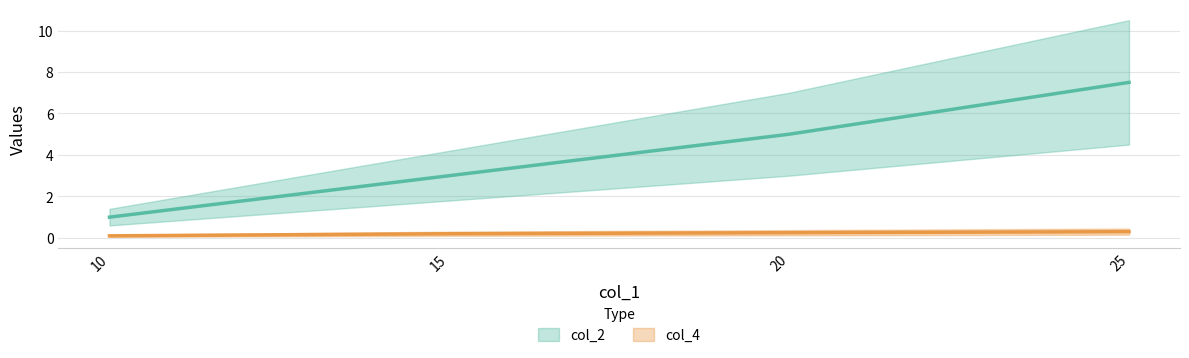

Reading left to right, extract all data points from this chart.

col_2: 10=1.0	15=3.0	20=5.0	25=7.5
col_4: 10=0.1	15=0.2	20=0.2	25=0.3